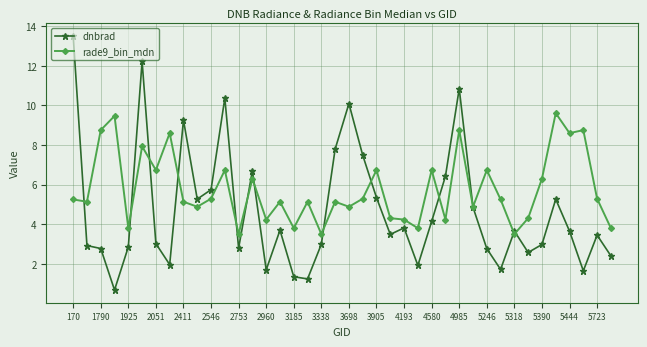

Rank the series by their maximum value, from highest to lowest.

dnbrad, rade9_bin_mdn